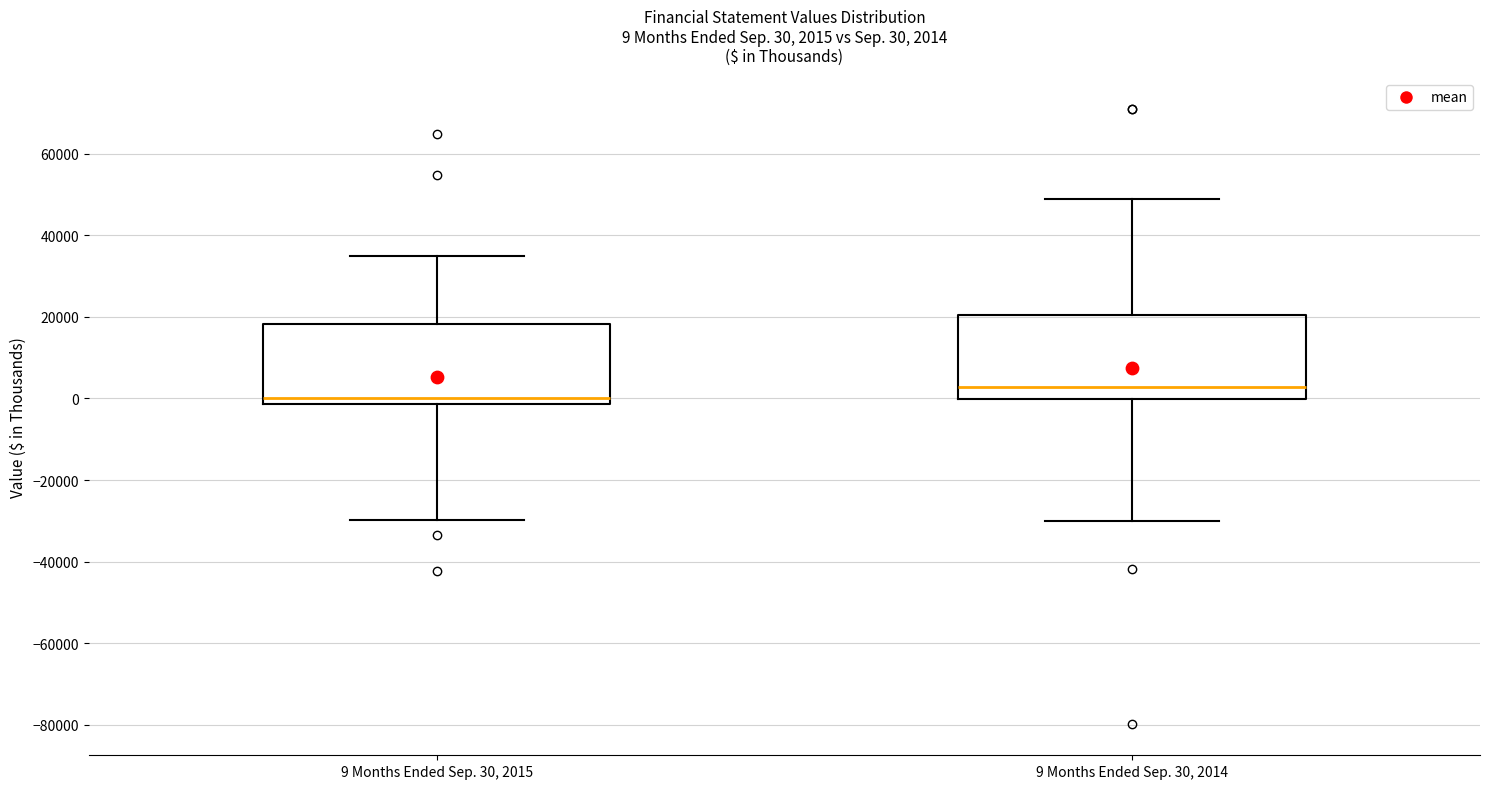

Which box has the lowest median line?

9 Months Ended Sep. 30, 2015